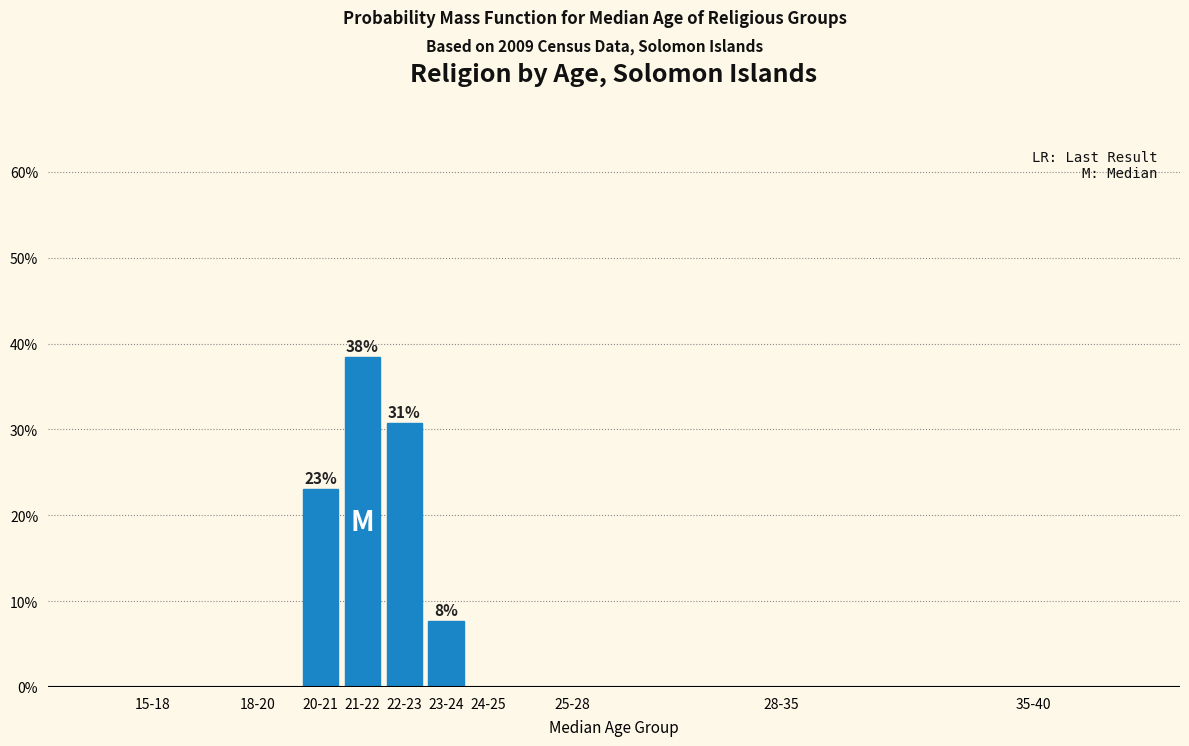

Reading left to right, list all the values displayed in this chart.

15-18=0.0	18-20=0.0	20-21=23.1	21-22=38.5	22-23=30.8	23-24=7.7	24-25=0.0	25-28=0.0	28-35=0.0	35-40=0.0